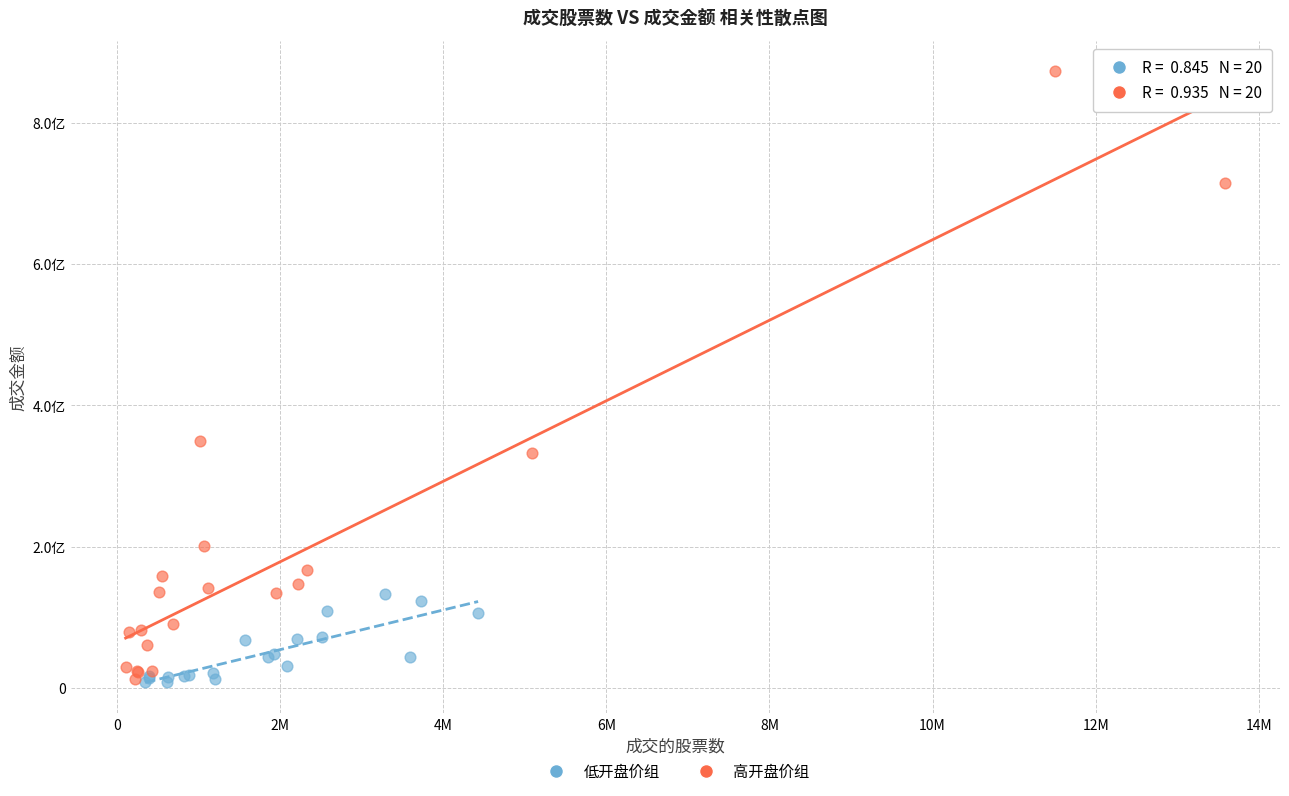

Which series reaches the maximum Y coordinate?

高开盘价组